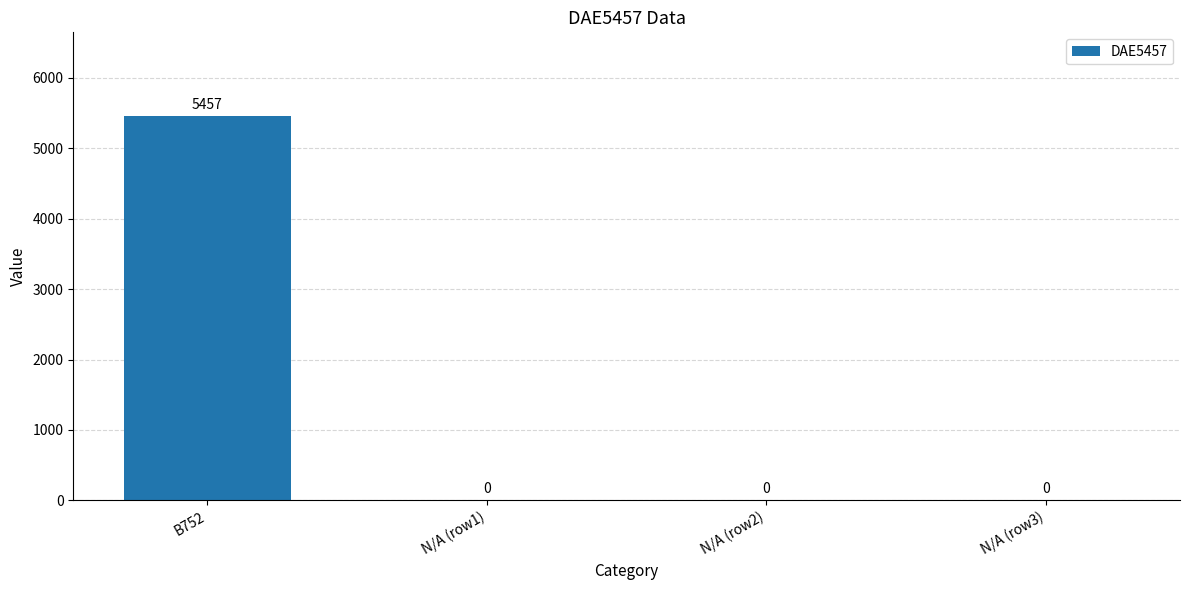

At which category does the chart reach its peak across all series?

B752